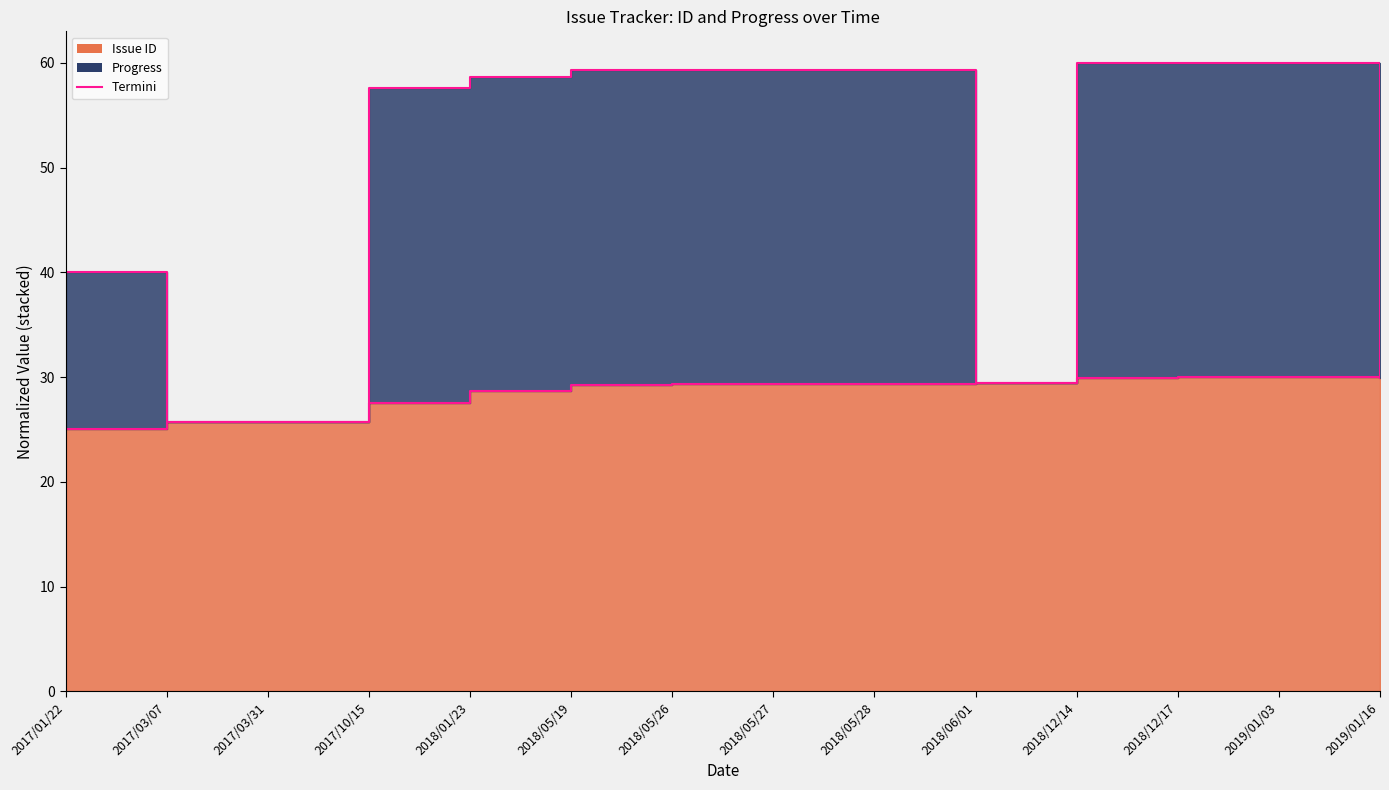

What is the spread (max minus min) of values at 2018/05/19?

30.0